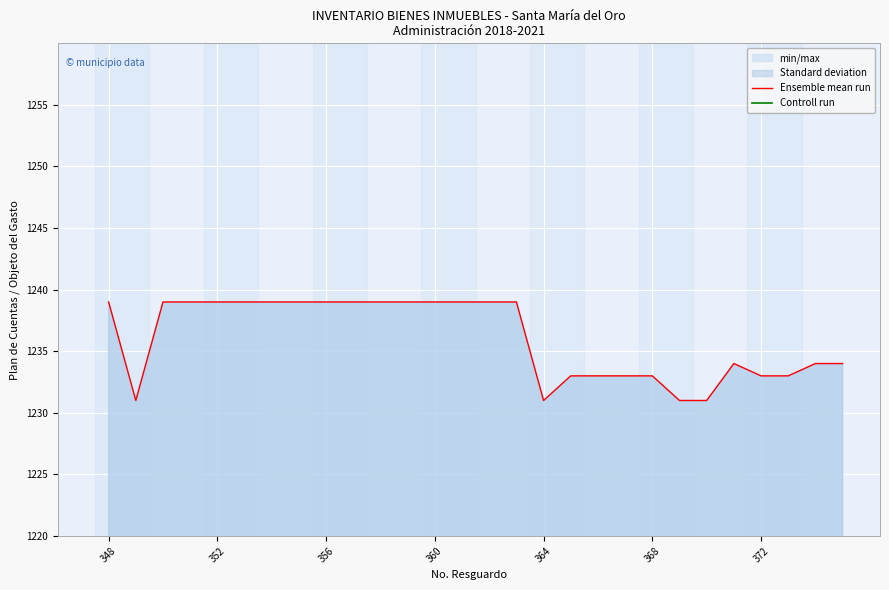

Is the value of Controll run at 25 greater than the value of Ensemble mean run at 8?

No